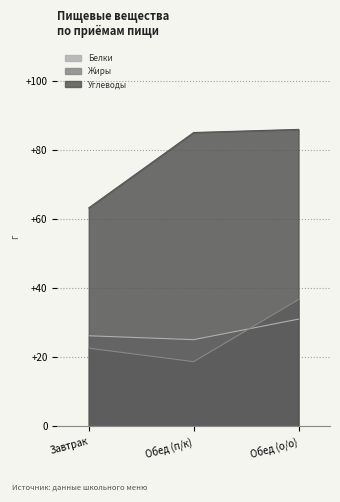

Reading right to left, what are all the values shown in this chart?

Белки: 31.1	25.1	26.2
Жиры: 36.7	18.8	22.7
Углеводы: 86.0	85.0	63.2